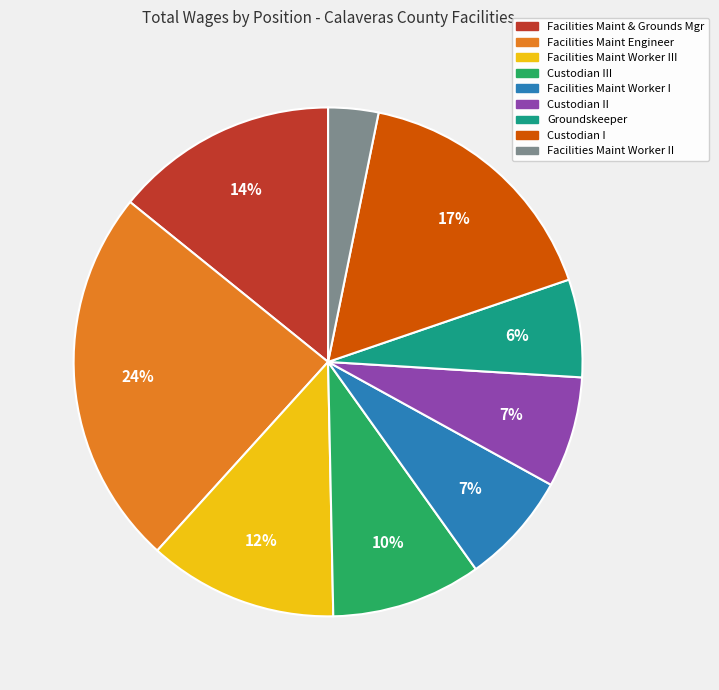

Is there a majority slice in this chart?

No